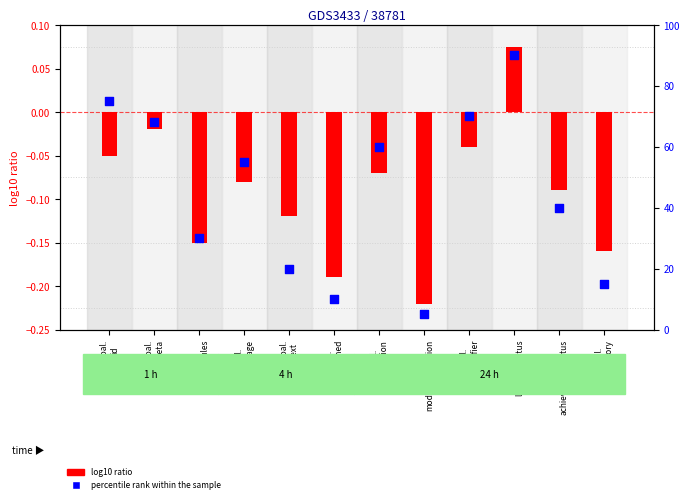

Is the value of percentile rank within the sample at Goal.
achievementStatus greater than the value of log10 ratio at Goal.
achievementStatus?

Yes